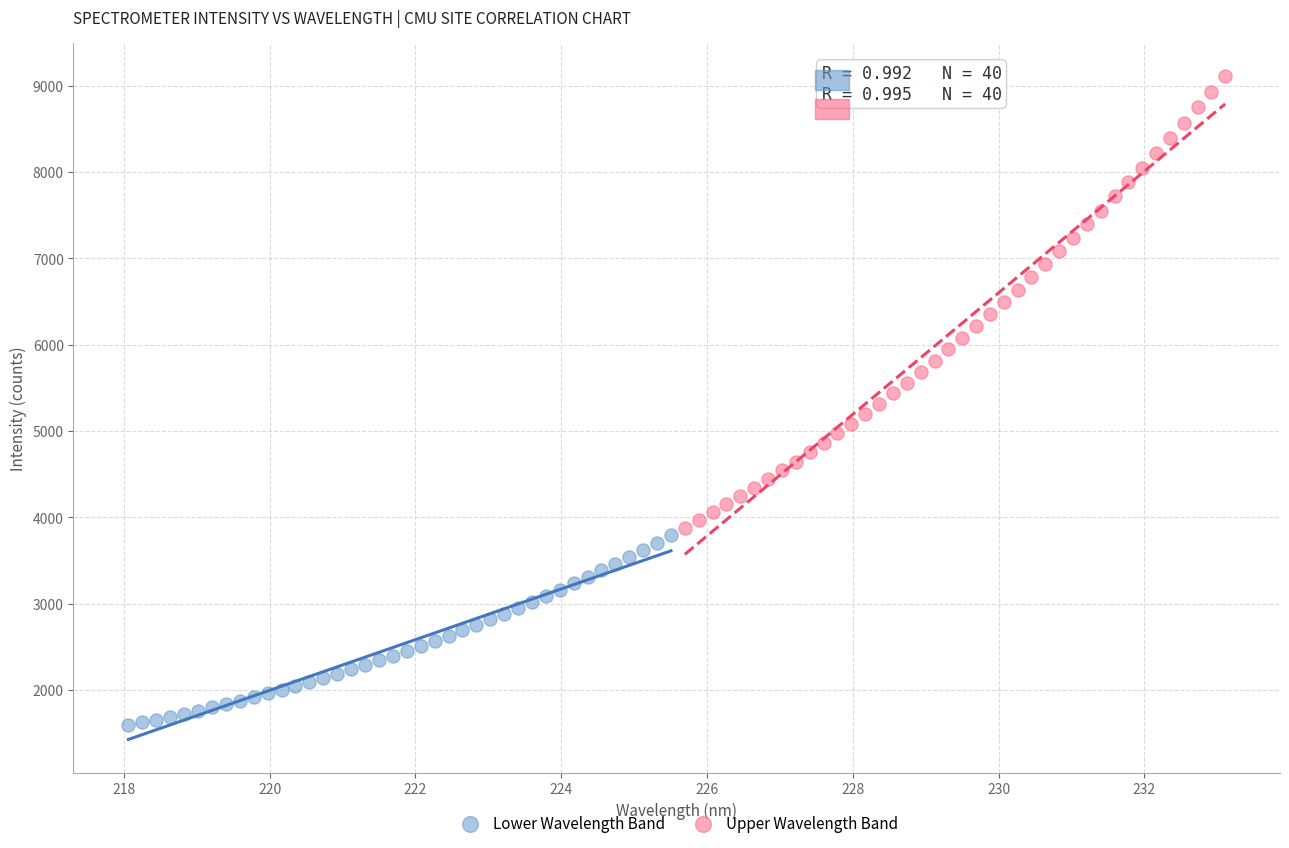

Which series contains the highest Y value?

Upper Wavelength Band